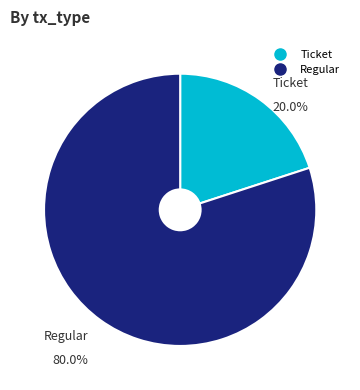

How many slices are in this pie chart?

2